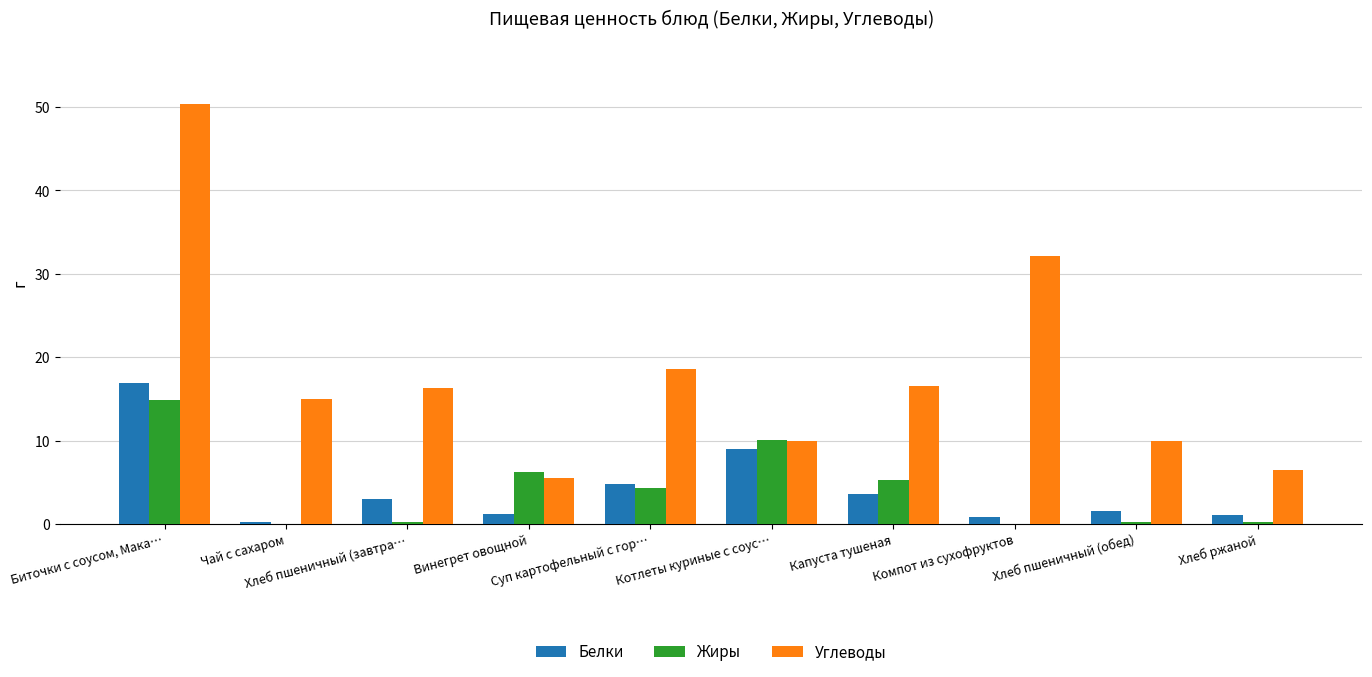

What is the sum of all Белки values?

42.1